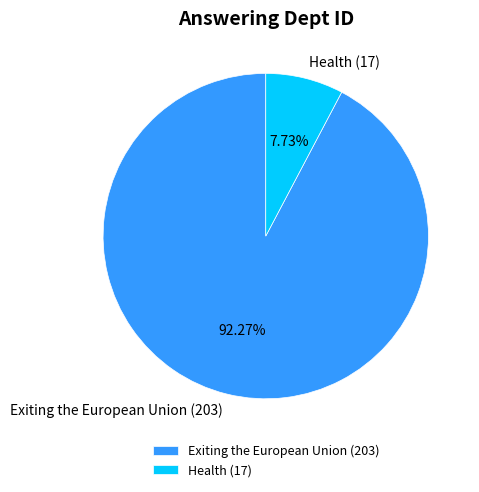

Combined, what portion of the pie is Health (17) and Exiting the European Union (203)?

100.0%